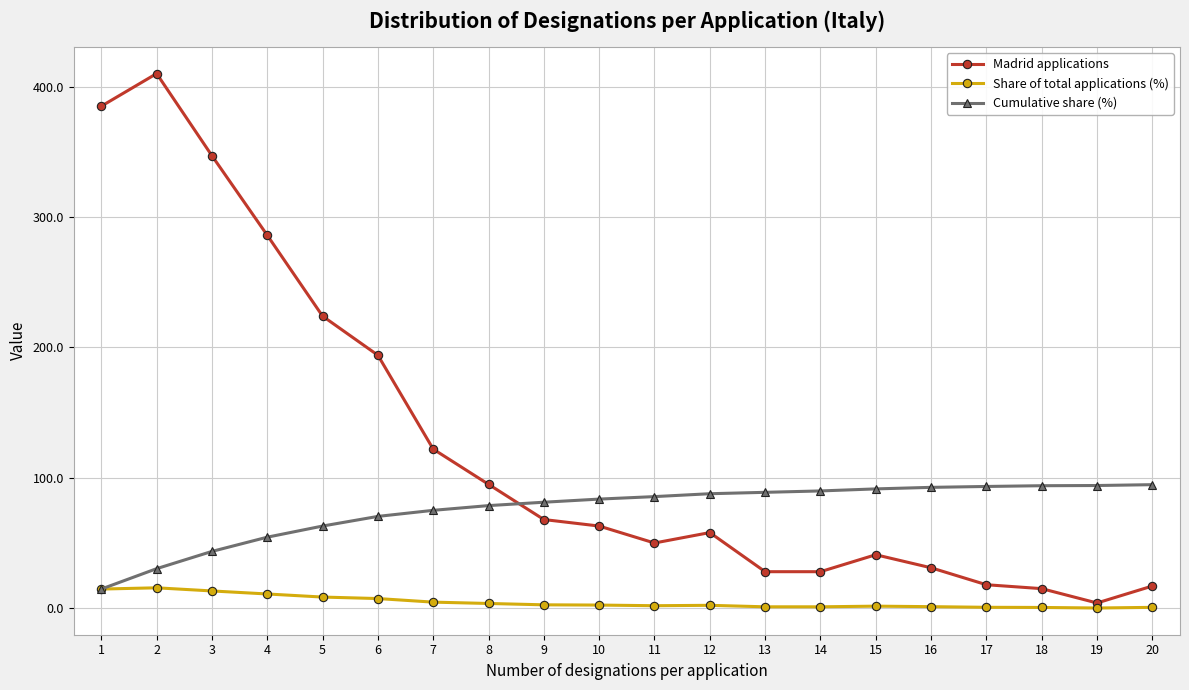

Which series ends up on top after the final intersection of Cumulative share (%) and Madrid applications?

Cumulative share (%)